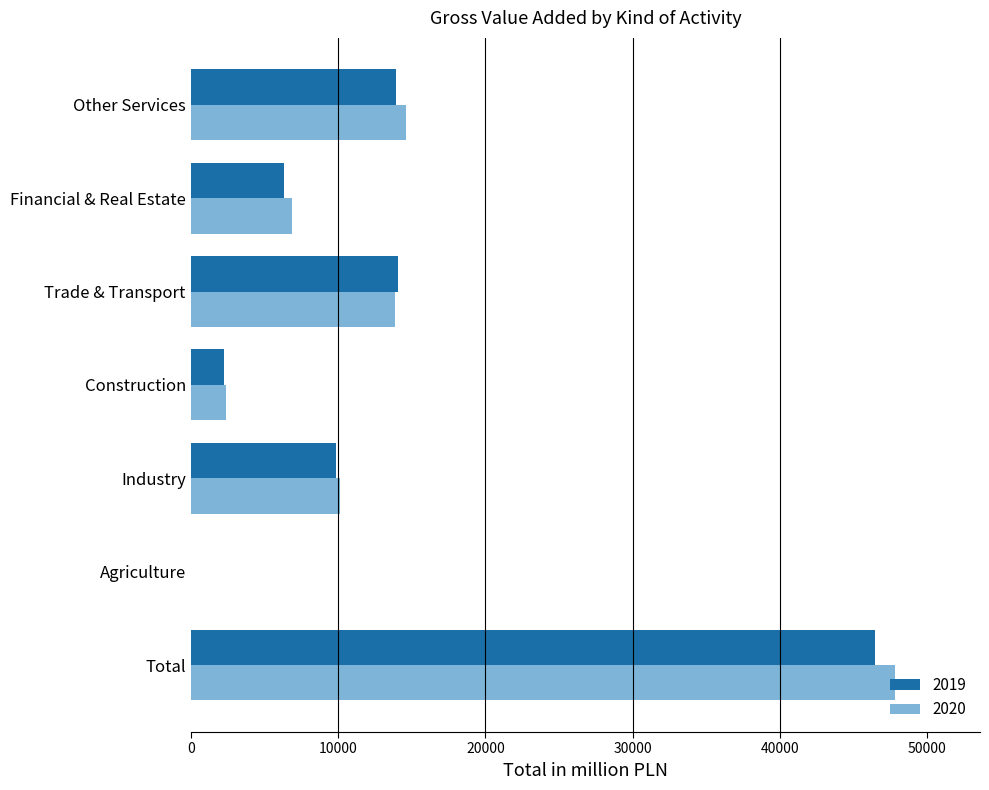

What is the difference between the 2020 values at Trade & Transport and Other Services?

761